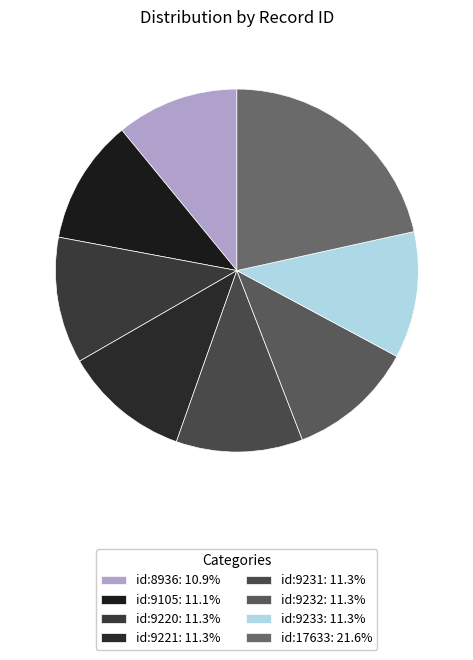

To the nearest percent, what portion does id:9232 represent?

11%